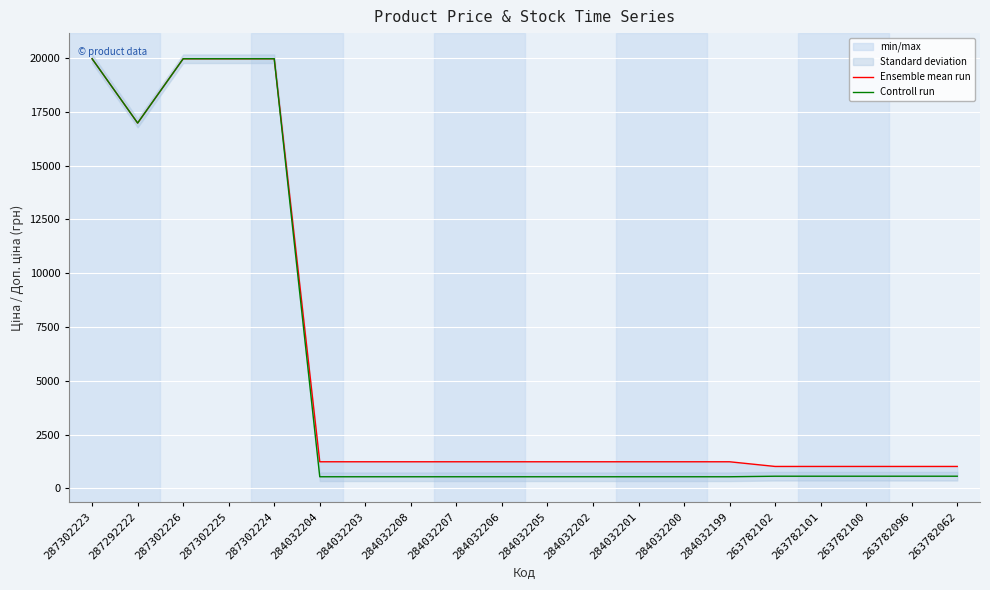

How many lines are shown in the chart?

2